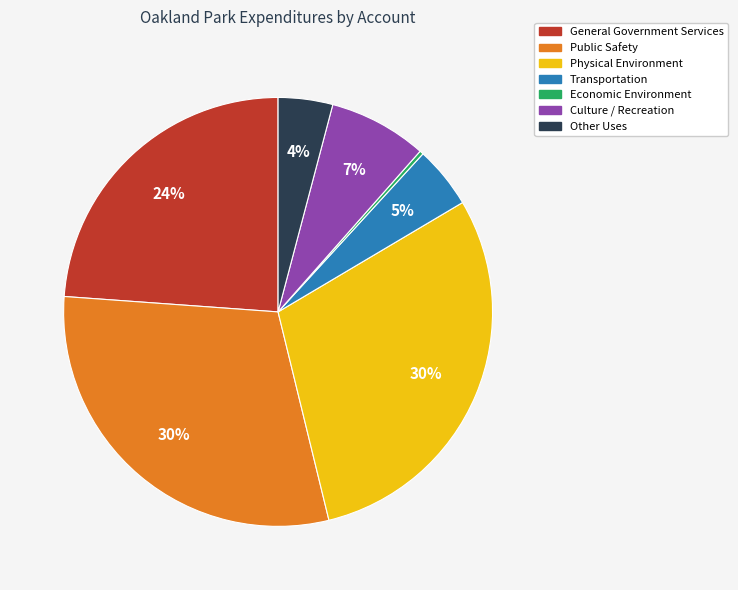

How many slices are in this pie chart?

7